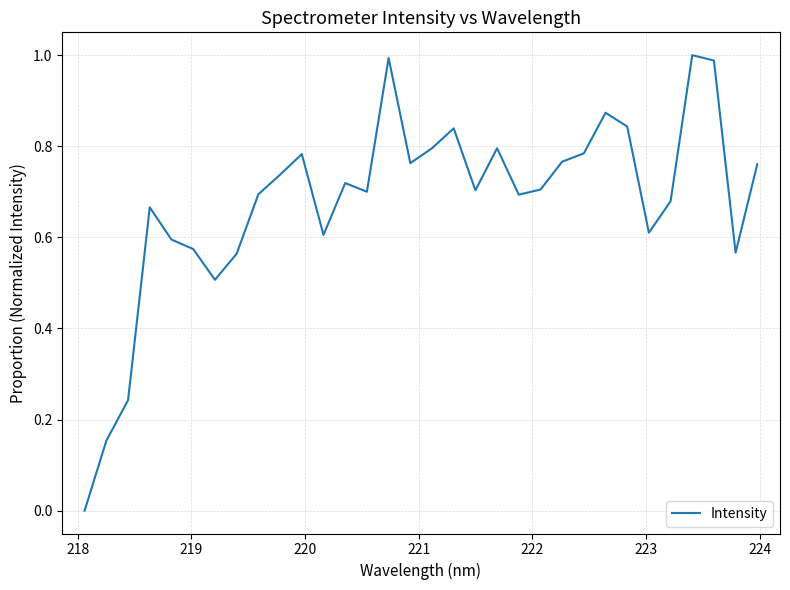

How many values exceed 0?

31